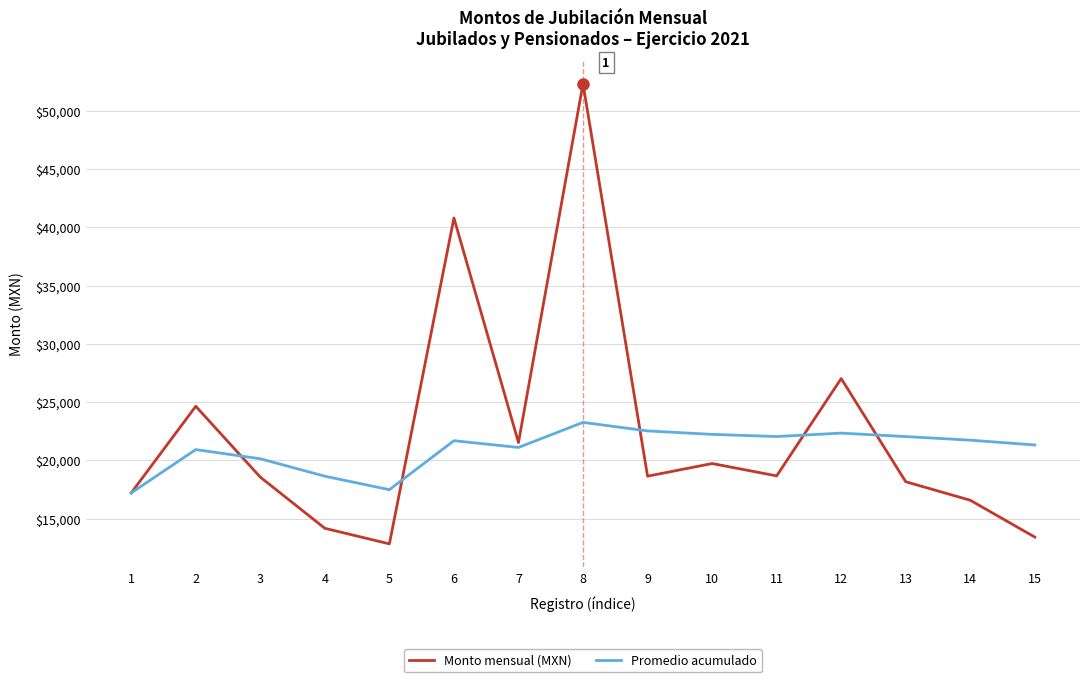

After their last crossing, which series has the higher values: Promedio acumulado or Monto mensual (MXN)?

Promedio acumulado